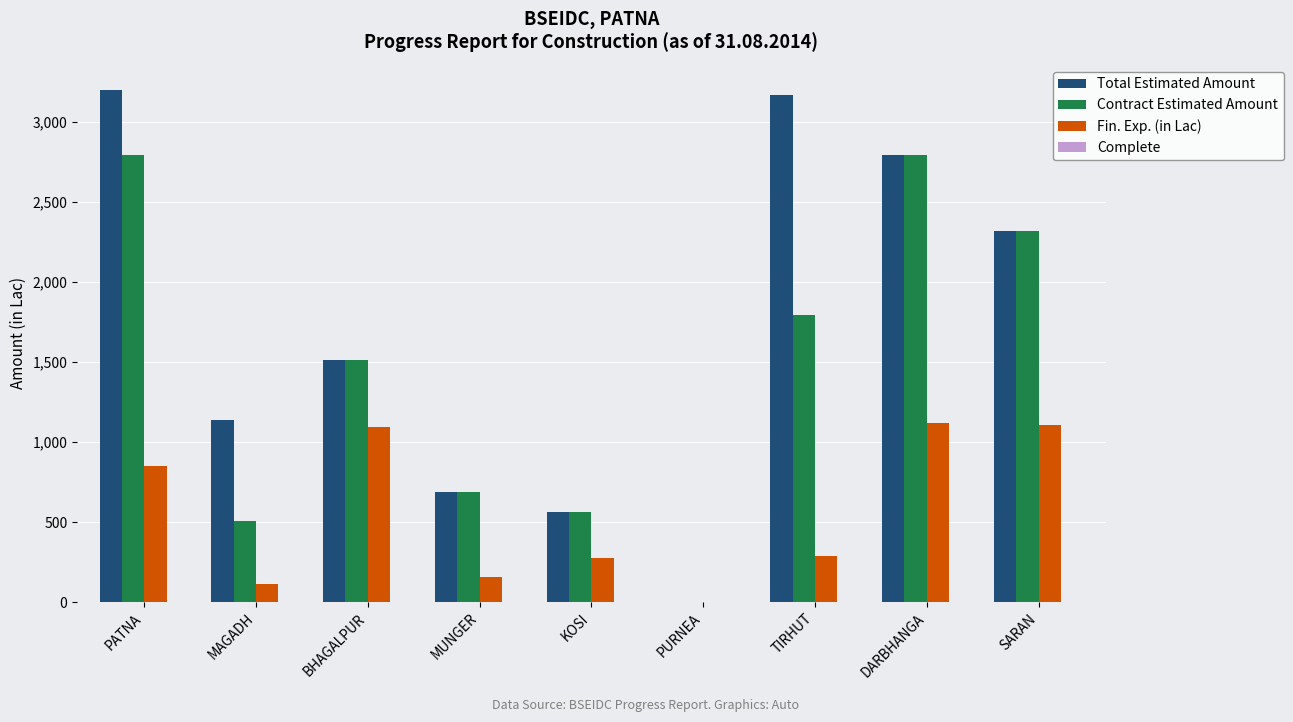

Which series has the largest total across all categories?

Total Estimated Amount